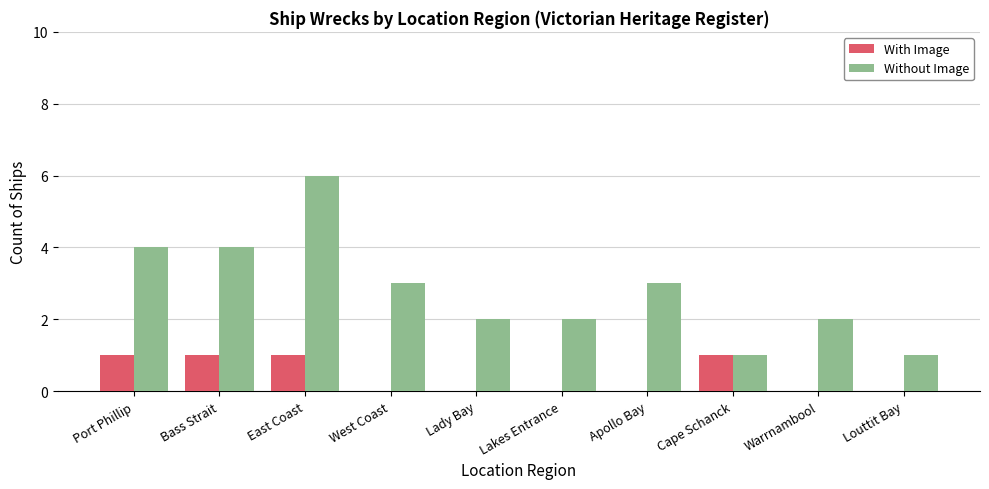

Reading right to left, list all the values displayed in this chart.

With Image: 0	0	1	0	0	0	0	1	1	1
Without Image: 1	2	1	3	2	2	3	6	4	4